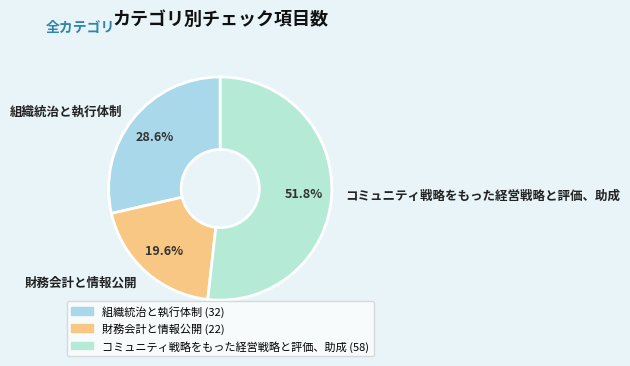

To the nearest percent, what percentage of the pie is コミュニティ戦略をもった経営戦略と評価、助成?

52%